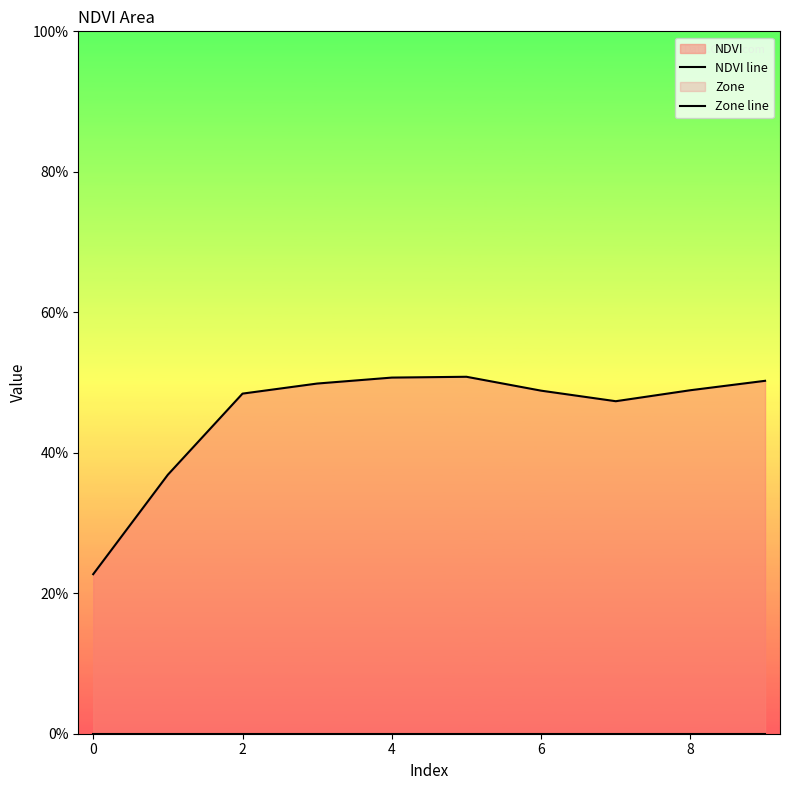

How many series are shown in this chart?

2